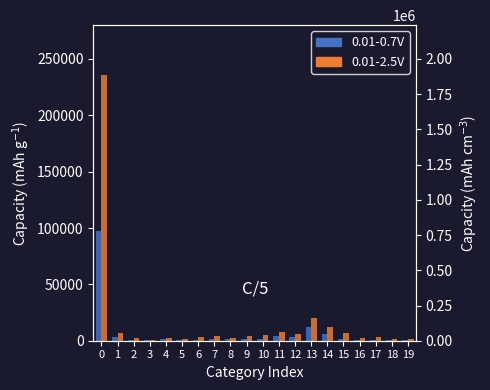

What is the difference between the maximum and second lowest values in the 0.01-0.7V series?

96800